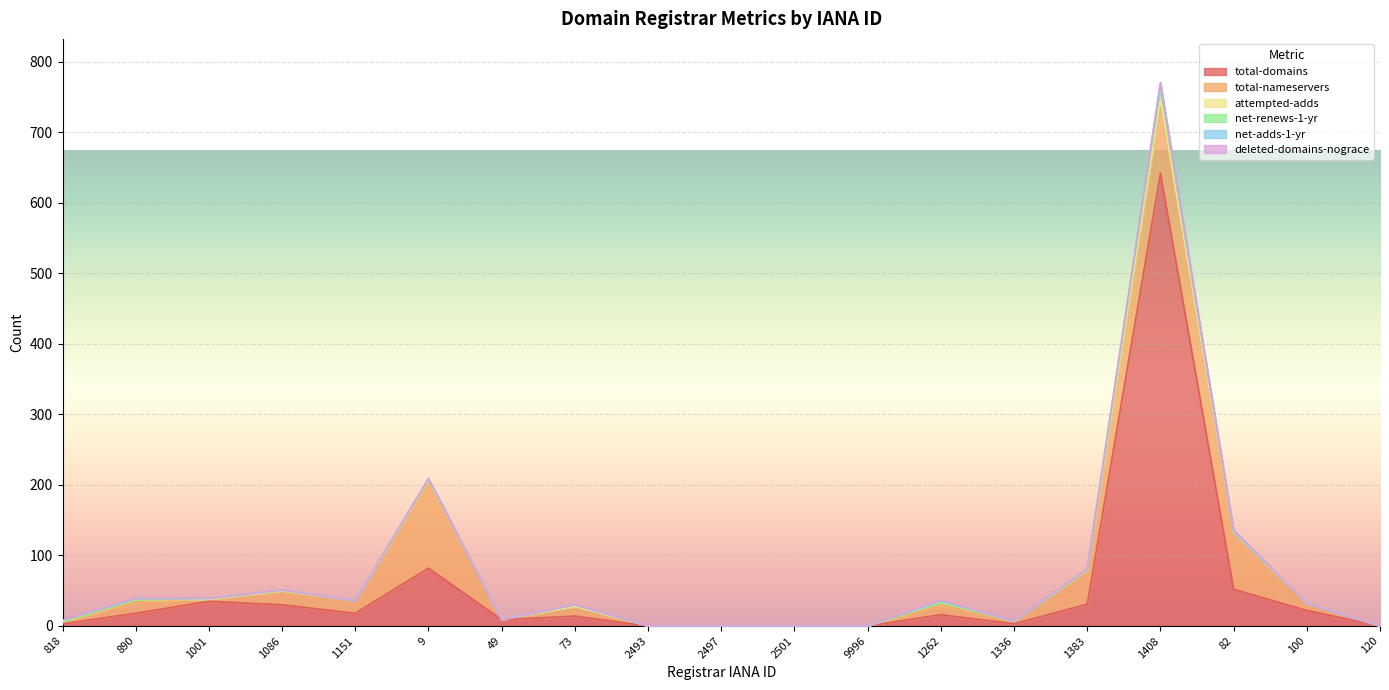

How many values in net-renews-1-yr are above zero?

6